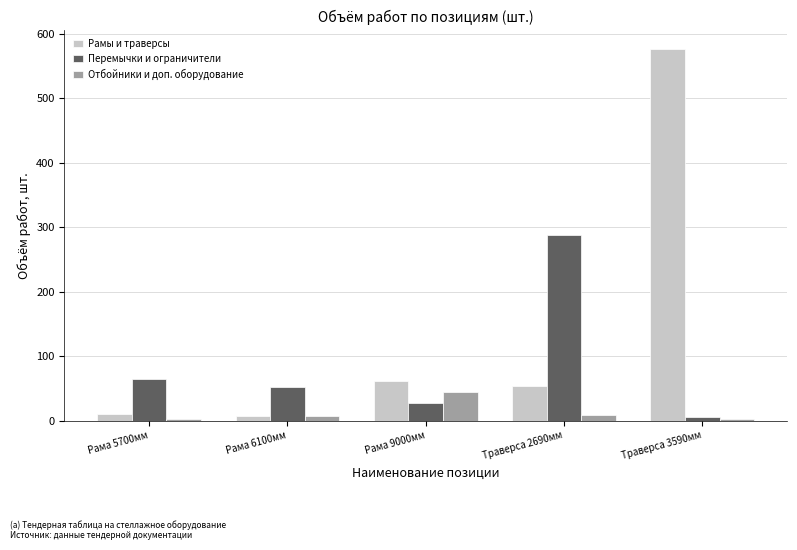

How many data points in Отбойники и доп. оборудование are less than 7?

2